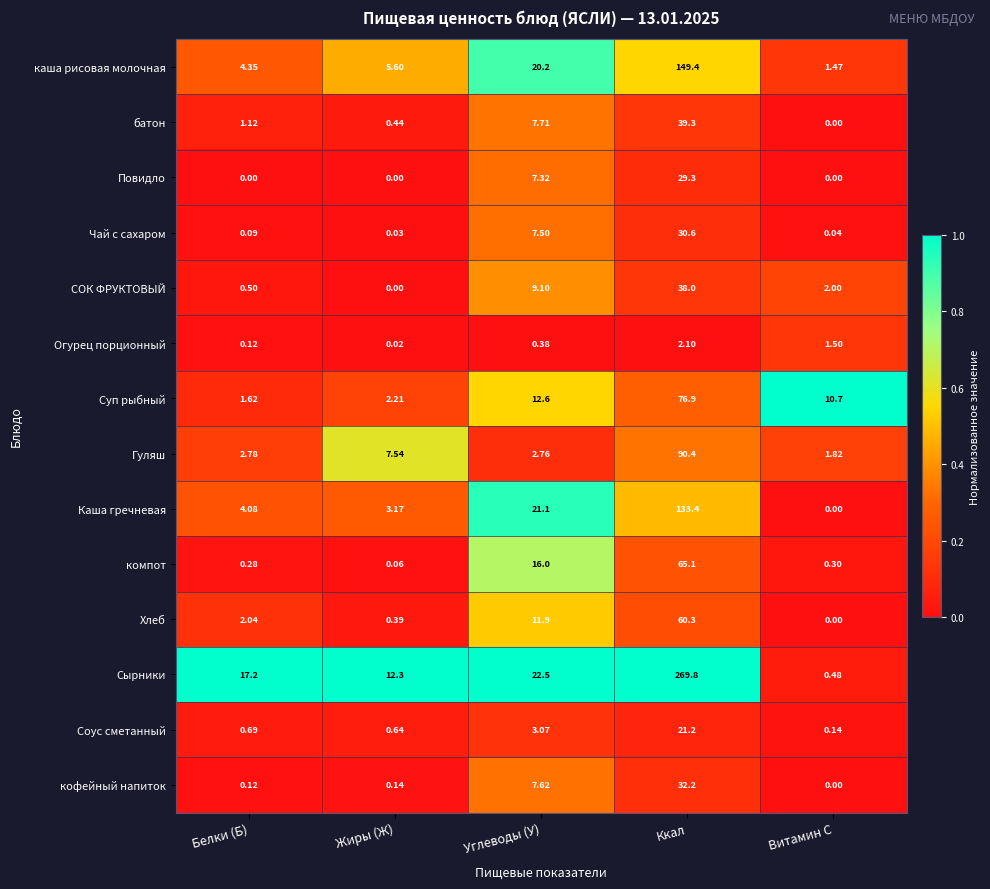

List the series in order of their peak value, lowest first.

Огурец порционный, Соус сметанный, Повидло, Чай с сахаром, кофейный напиток, СОК ФРУКТОВЫЙ, батон, Хлеб, компот, Суп рыбный, Гуляш, Каша гречневая, каша рисовая молочная, Сырники